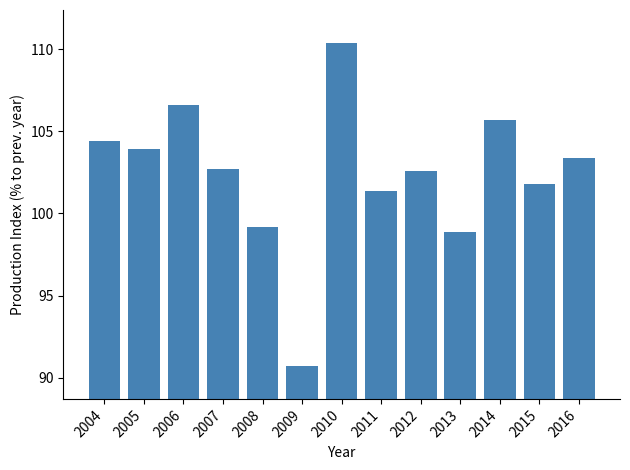

Reading right to left, extract all data points from this chart.

103.4	101.8	105.7	98.9	102.6	101.4	110.4	90.7	99.2	102.7	106.6	103.9	104.4